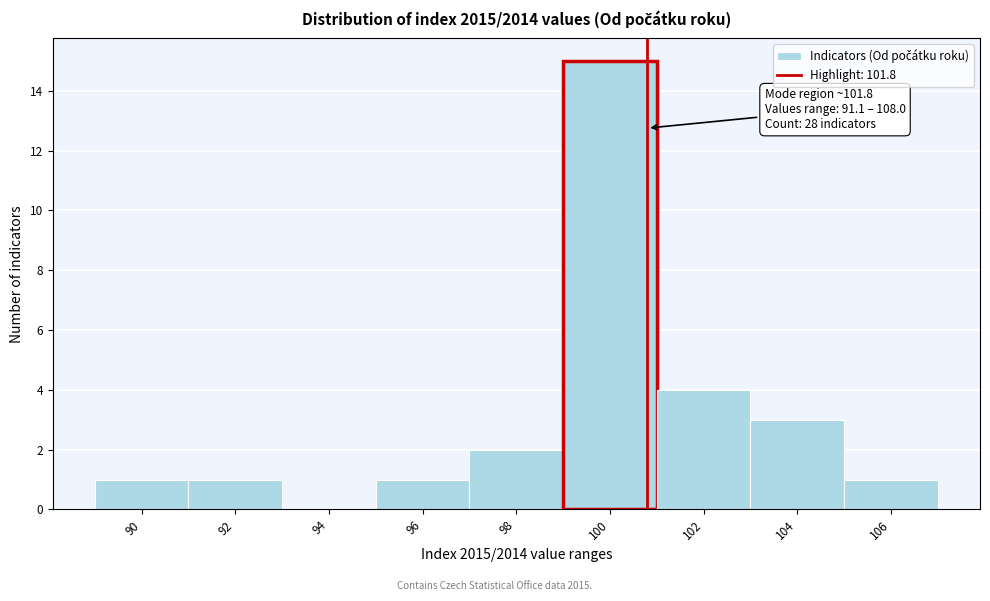

Reading right to left, transcribe all the data shown in this chart.

106=1	104=3	102=4	100=15	98=2	96=1	94=0	92=1	90=1